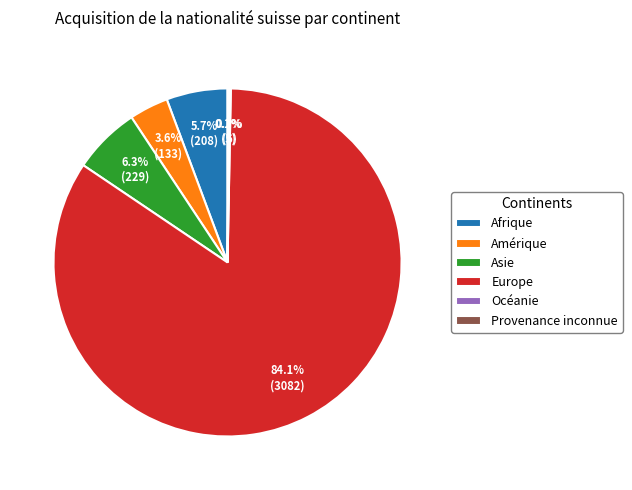

How much of the chart is everything except Europe?

15.9%